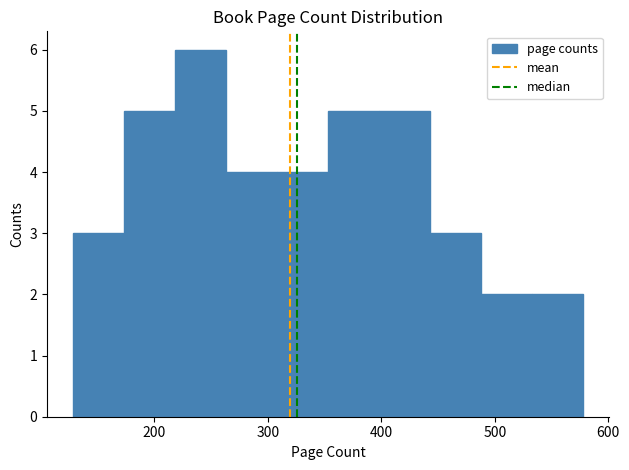

Which range on the x-axis has the tallest bar?

218 to 263